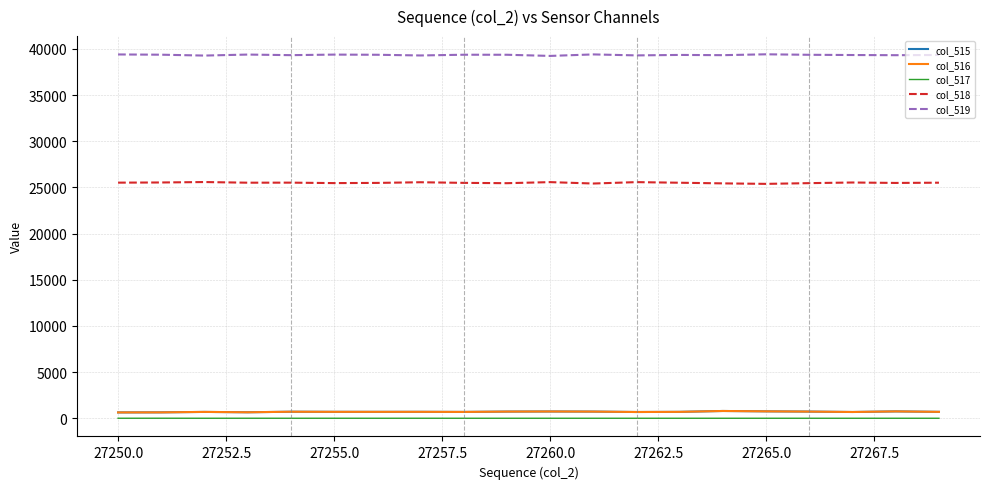

What is the maximum value shown in the chart?

39408